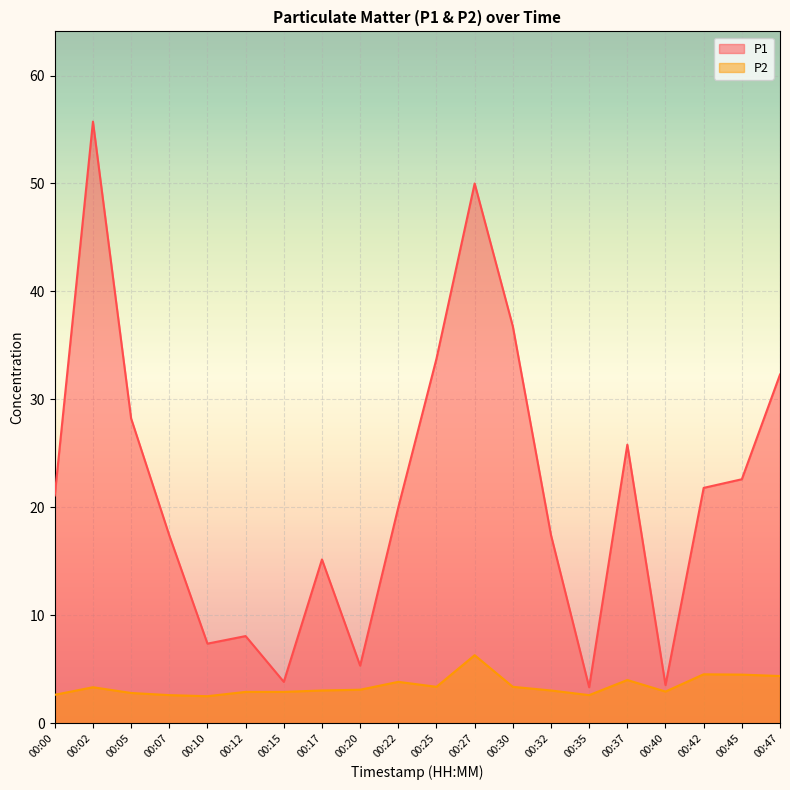

Is the value of P1 at 00:10 greater than the value of P2 at 00:17?

Yes